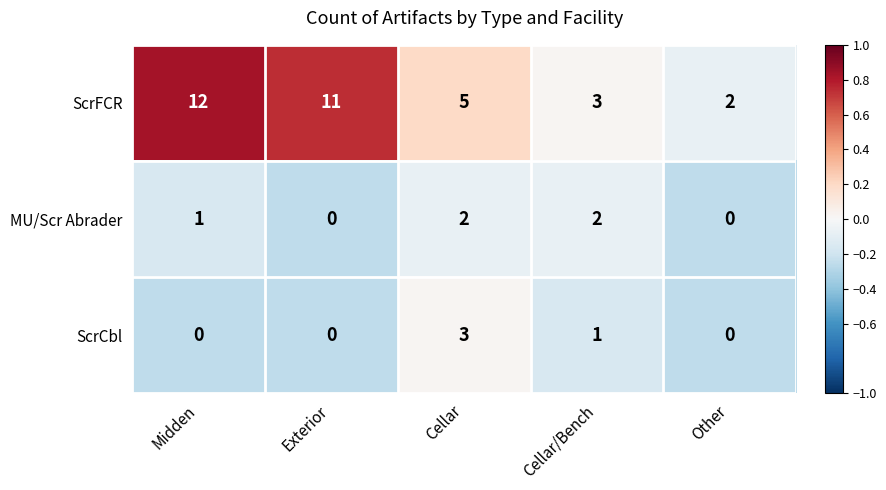

How many data points does each series have?

5